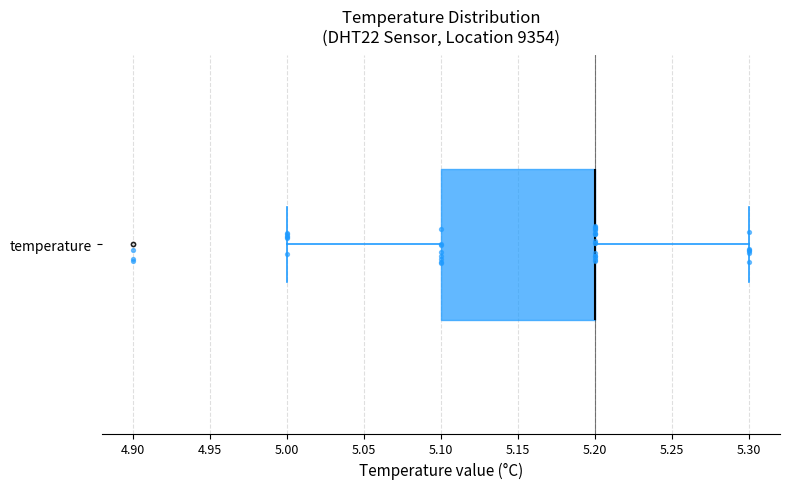

Read this box plot against the x-axis: the position of the median line, the range covered by the box, and the ends of both whiskers. The values are not printed on the chart, so give them approximately, as read against the axis.

median 5.2 (drawn on the box's right edge), box 5.1 to 5.2, whiskers 5.0 to 5.3